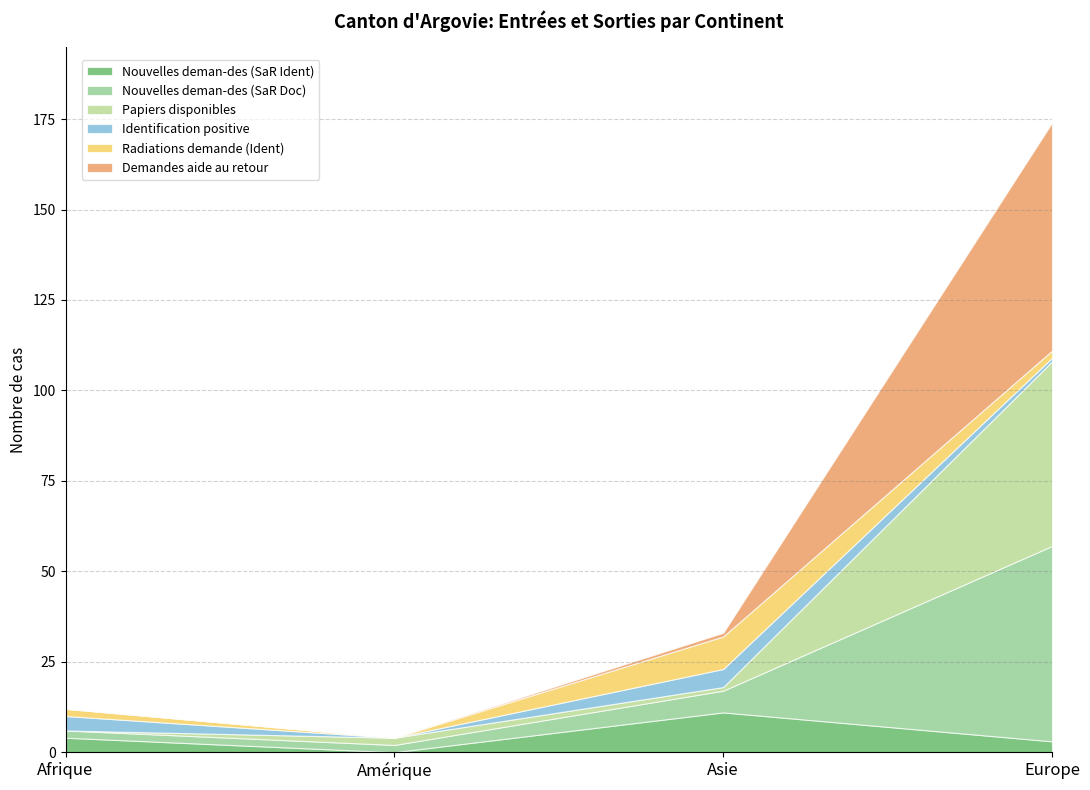

In Identification positive, how many points are lower than both neighbors (excluding endpoints)?

1